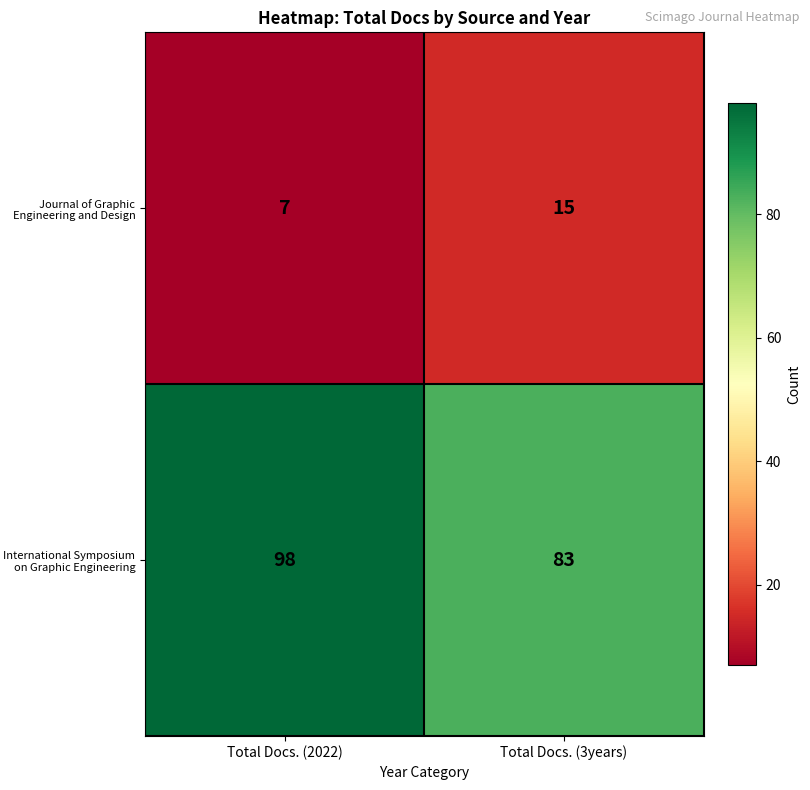

Which series has the widest spread of values?

International Symposium on Graphic Engineering